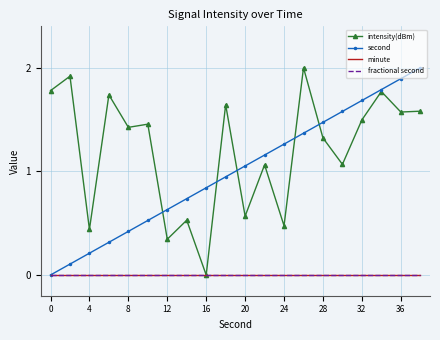

What is the difference between the maximum and second lowest values in the second series?

1.9